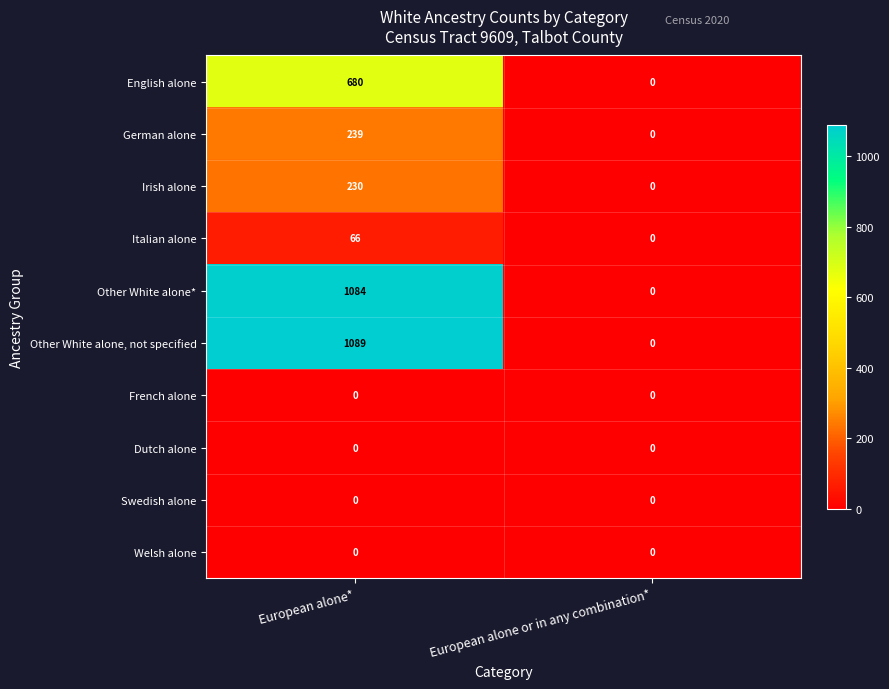

What is the difference between the maximum and minimum values in the Other White alone* series?

1084